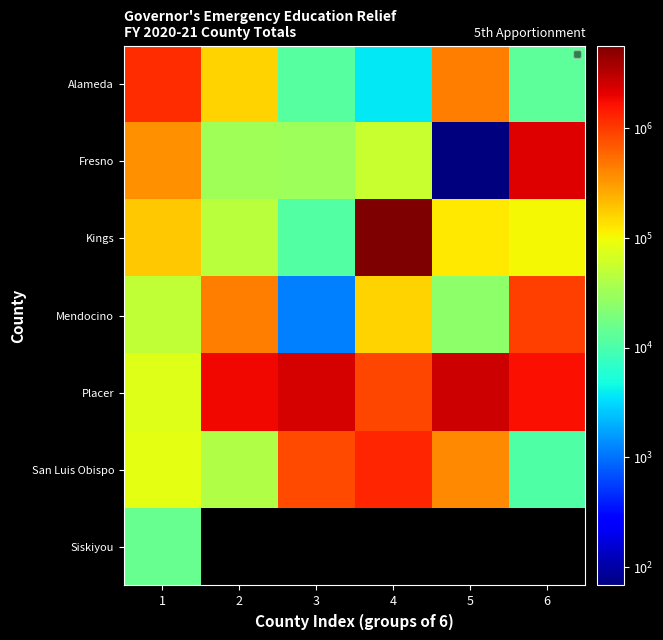

How many series are shown in this chart?

7